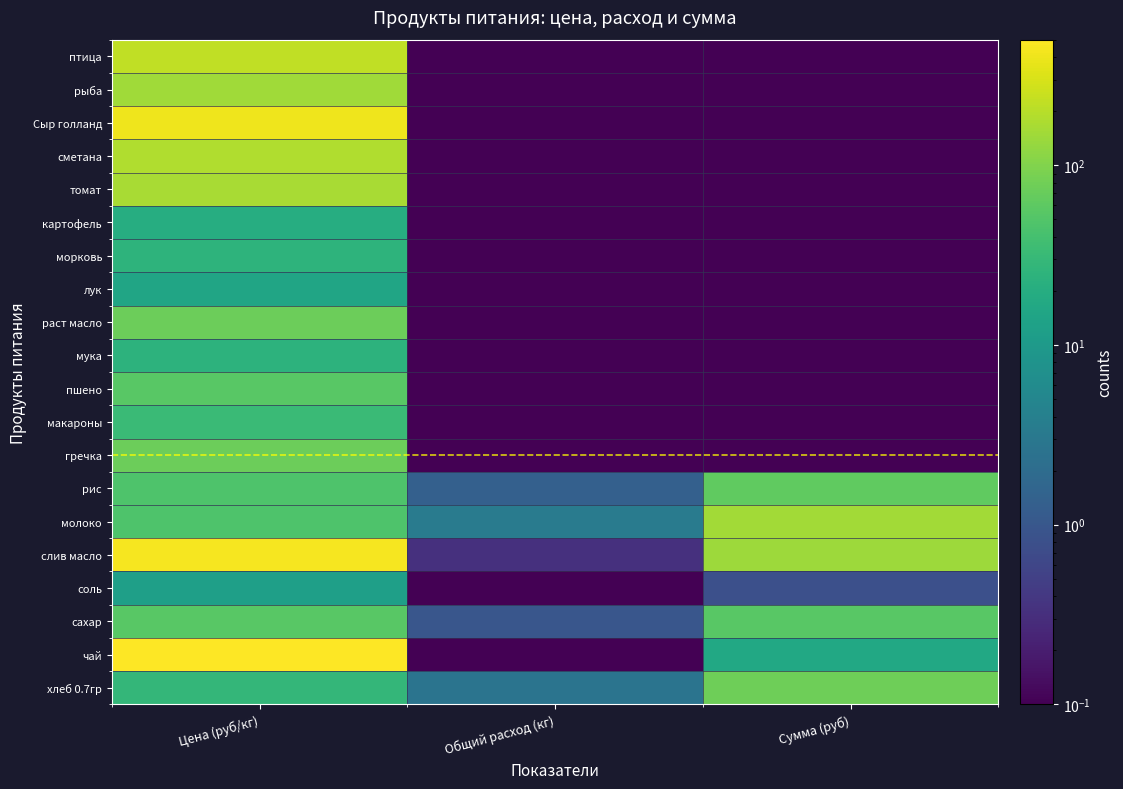

Reading left to right, transcribe all the data shown in this chart.

хлеб 0.7гр: Цена (руб/кг)=28.6	Общий расход (кг)=2.6	Сумма (руб)=75.4
чай: Цена (руб/кг)=500.0	Общий расход (кг)=0.0	Сумма (руб)=16.5
сахар: Цена (руб/кг)=55.0	Общий расход (кг)=1.0	Сумма (руб)=54.5
соль: Цена (руб/кг)=12.0	Общий расход (кг)=0.1	Сумма (руб)=0.8
слив масло: Цена (руб/кг)=438.9	Общий расход (кг)=0.3	Сумма (руб)=144.8
молоко: Цена (руб/кг)=47.0	Общий расход (кг)=3.3	Сумма (руб)=155.1
рис: Цена (руб/кг)=47.0	Общий расход (кг)=1.3	Сумма (руб)=62.0
гречка: Цена (руб/кг)=75.0	Общий расход (кг)=0.0	Сумма (руб)=0.0
макароны: Цена (руб/кг)=32.0	Общий расход (кг)=0.0	Сумма (руб)=0.0
пшено: Цена (руб/кг)=55.0	Общий расход (кг)=0.0	Сумма (руб)=0.0
мука: Цена (руб/кг)=24.0	Общий расход (кг)=0.0	Сумма (руб)=0.0
раст масло: Цена (руб/кг)=75.0	Общий расход (кг)=0.0	Сумма (руб)=0.0
лук: Цена (руб/кг)=15.0	Общий расход (кг)=0.0	Сумма (руб)=0.0
морковь: Цена (руб/кг)=25.0	Общий расход (кг)=0.0	Сумма (руб)=0.0
картофель: Цена (руб/кг)=20.0	Общий расход (кг)=0.0	Сумма (руб)=0.0
томат: Цена (руб/кг)=164.3	Общий расход (кг)=0.0	Сумма (руб)=0.0
сметана: Цена (руб/кг)=180.0	Общий расход (кг)=0.0	Сумма (руб)=0.0
Сыр голланд: Цена (руб/кг)=400.0	Общий расход (кг)=0.0	Сумма (руб)=0.0
рыба: Цена (руб/кг)=150.0	Общий расход (кг)=0.0	Сумма (руб)=0.0
птица: Цена (руб/кг)=220.0	Общий расход (кг)=0.0	Сумма (руб)=0.0